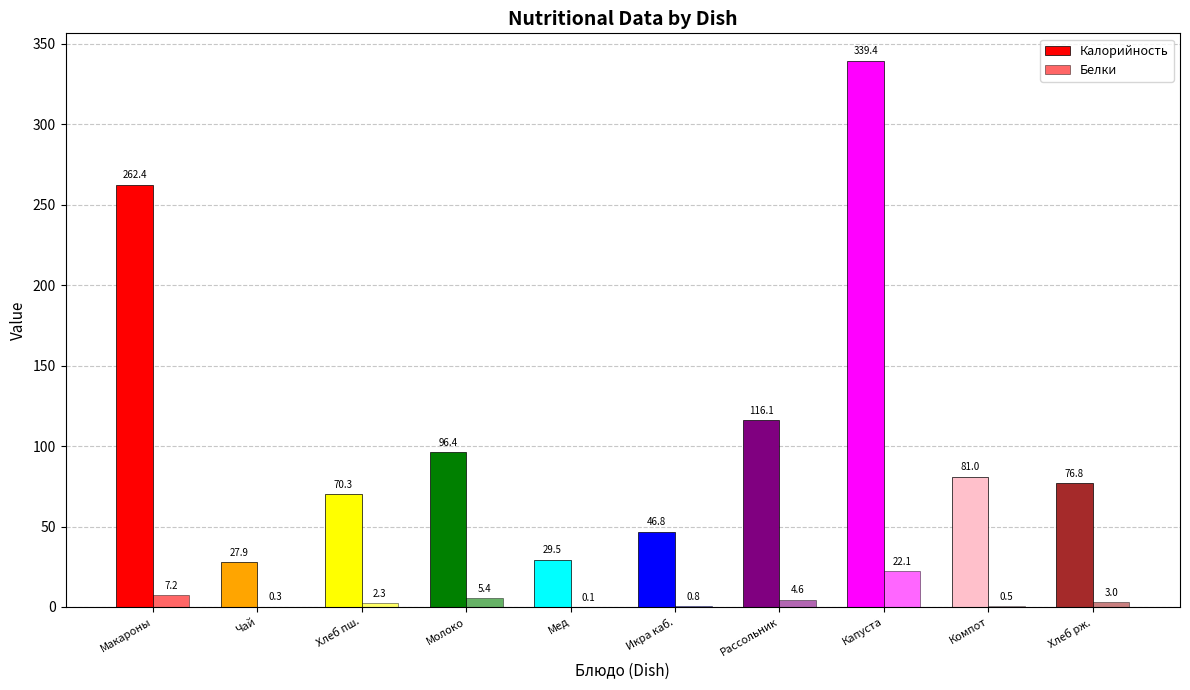

Does the chart contain stacked bars?

No